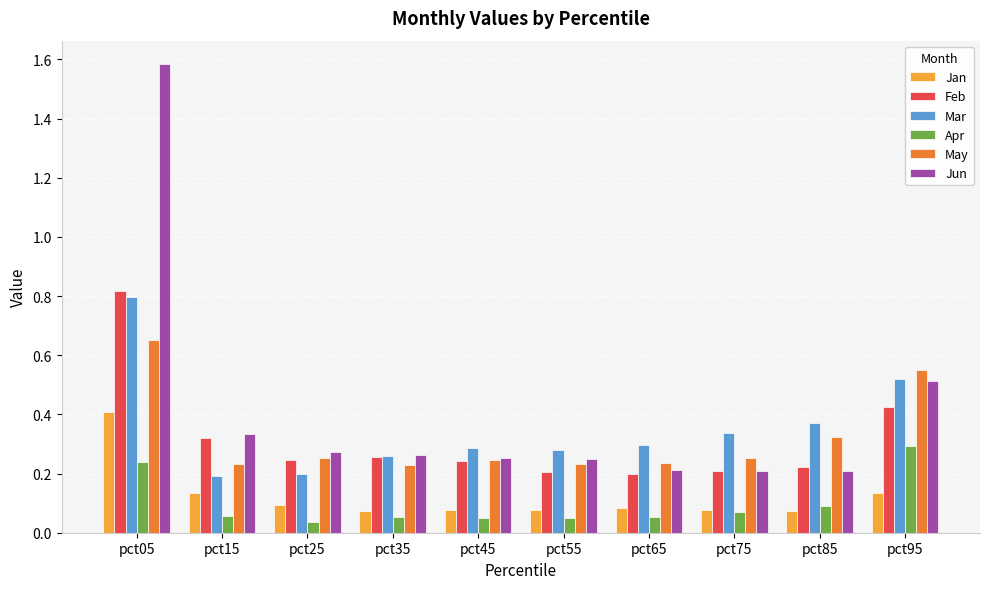

Which category has the highest value in the May series?

pct05